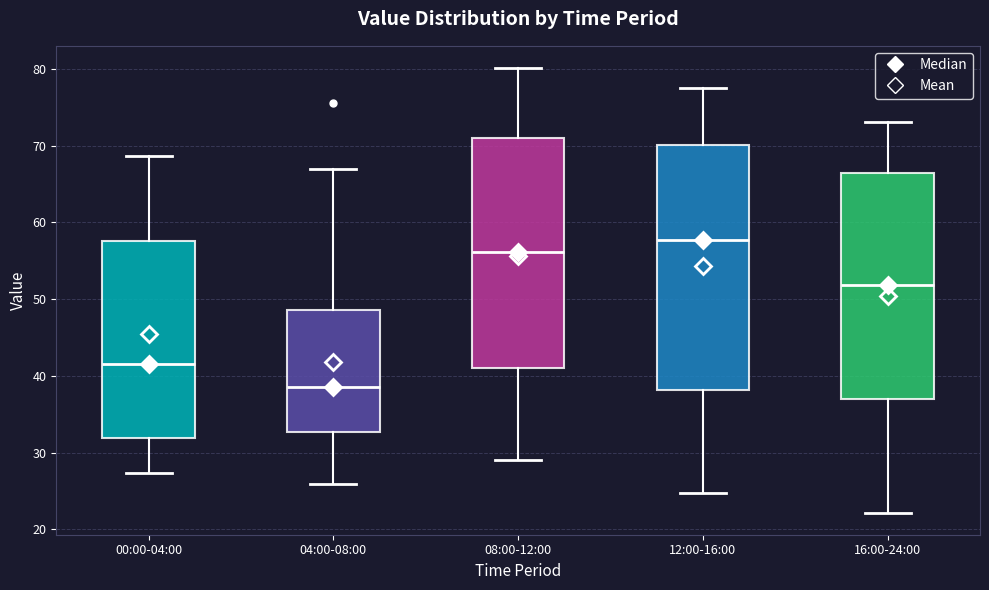

Comparing the boxes themselves (not the whiskers), which one is the tallest?

12:00-16:00